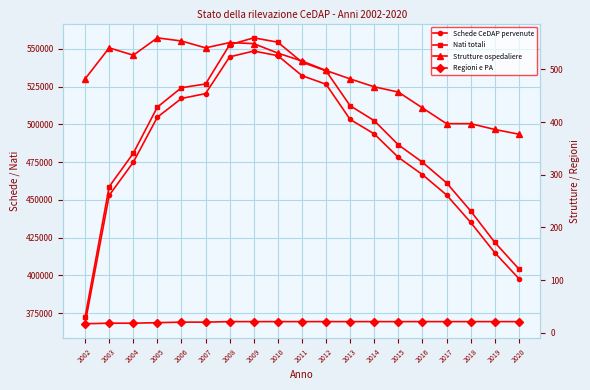

How many categories are shown in the chart?

19